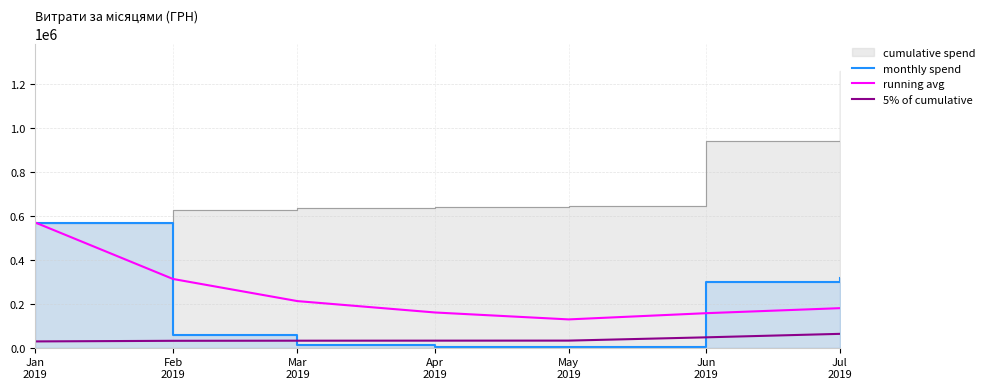

How many data points does each series have?

7